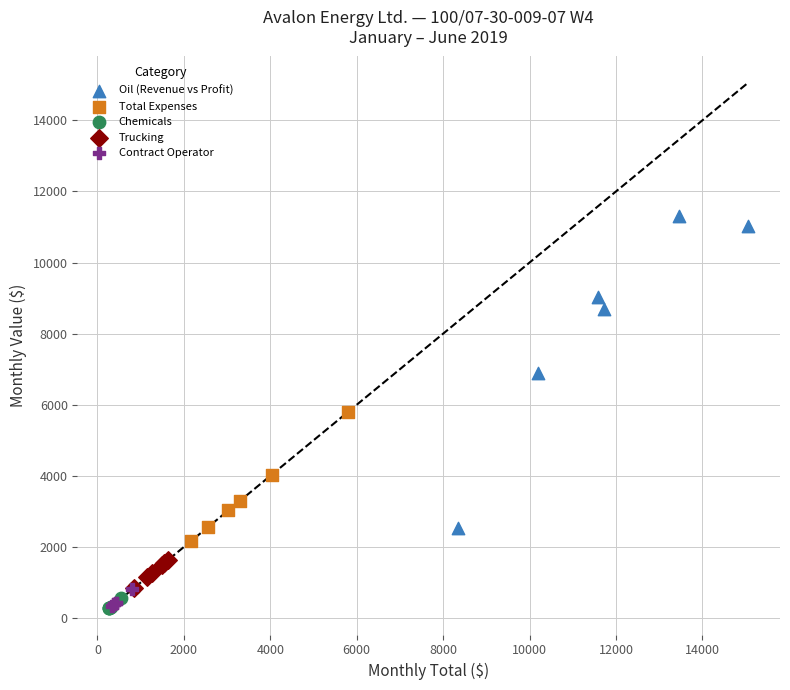

Which series contains the highest Y value?

Oil (Revenue vs Profit)